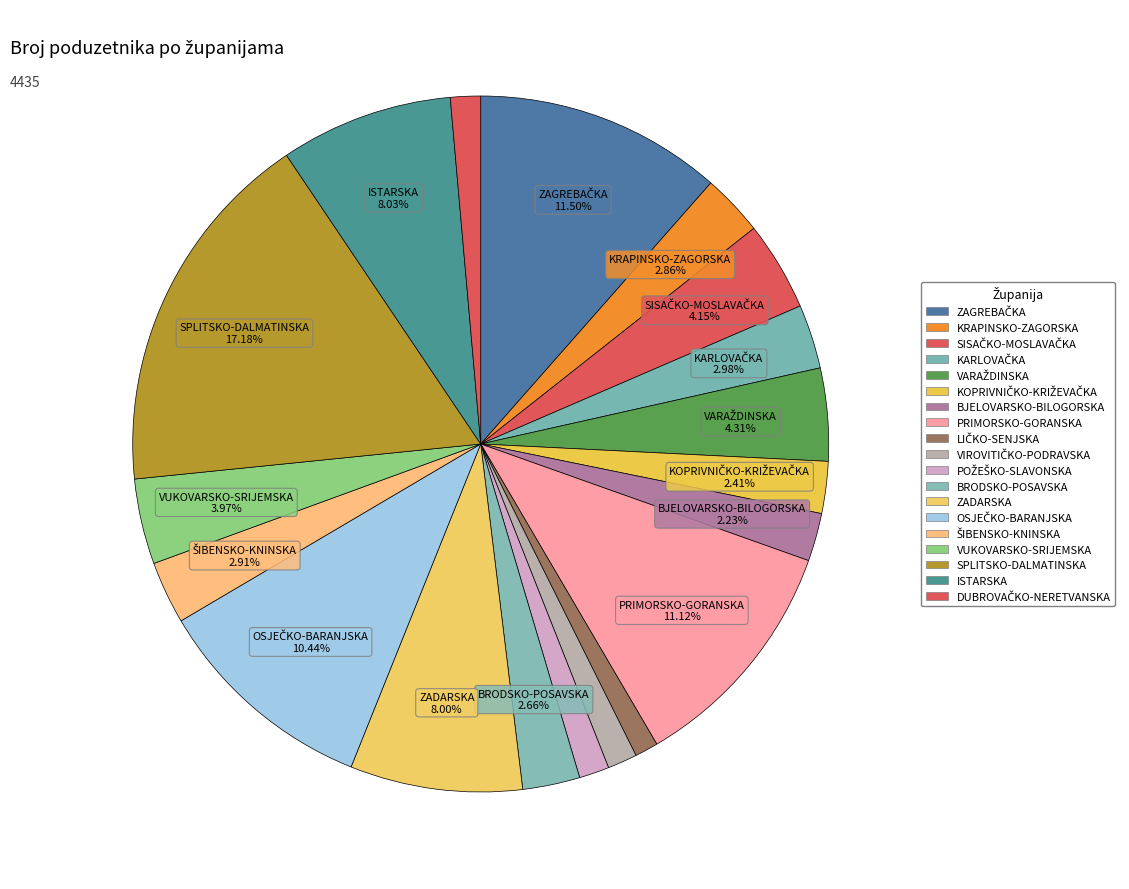

To the nearest percent, what is the difference between the ZADARSKA and BJELOVARSKO-BILOGORSKA slice percentages?

6%